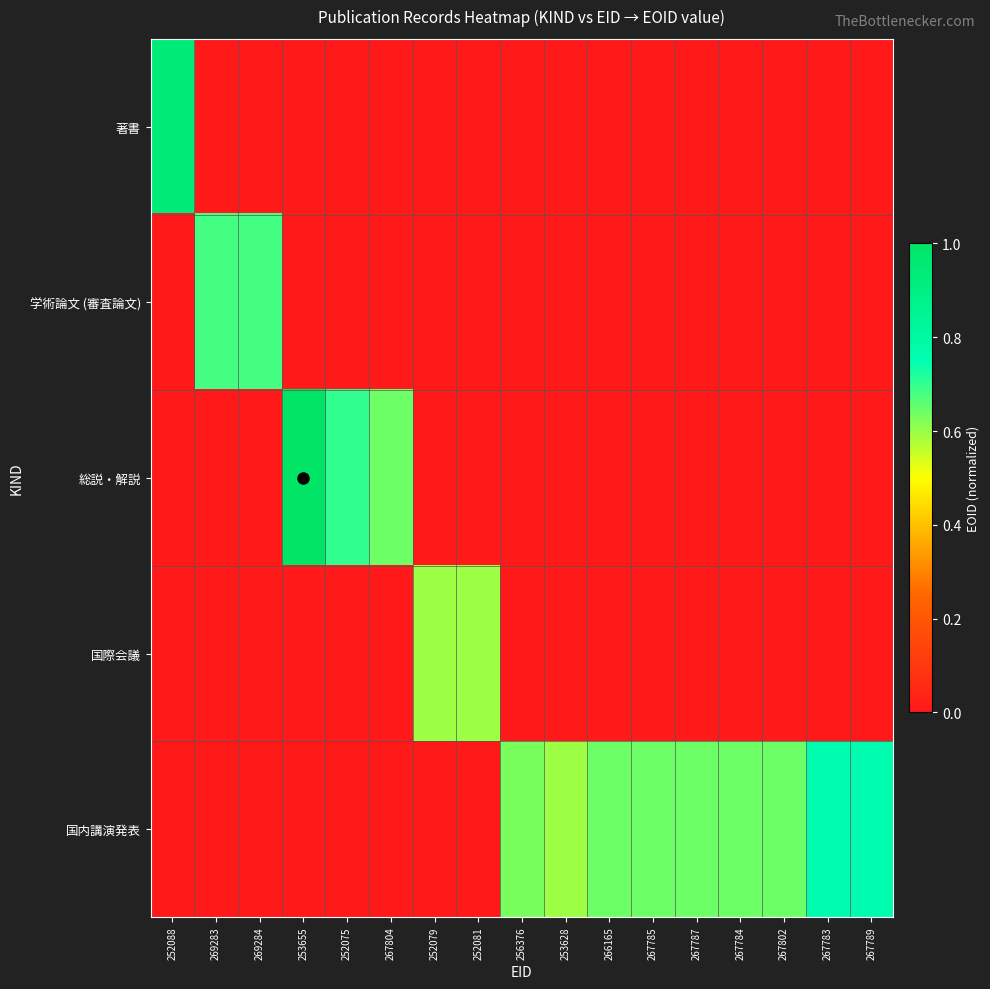

Reading right to left, list all the values displayed in this chart.

著書: 267789=0.0	267783=0.0	267802=0.0	267784=0.0	267787=0.0	267785=0.0	266165=0.0	253628=0.0	256376=0.0	252081=0.0	252079=0.0	267804=0.0	252075=0.0	253655=0.0	269284=0.0	269283=0.0	252088=0.9
学術論文 (審査論文): 267789=0.0	267783=0.0	267802=0.0	267784=0.0	267787=0.0	267785=0.0	266165=0.0	253628=0.0	256376=0.0	252081=0.0	252079=0.0	267804=0.0	252075=0.0	253655=0.0	269284=0.7	269283=0.7	252088=0.0
総説・解説: 267789=0.0	267783=0.0	267802=0.0	267784=0.0	267787=0.0	267785=0.0	266165=0.0	253628=0.0	256376=0.0	252081=0.0	252079=0.0	267804=0.6	252075=0.7	253655=1.0	269284=0.0	269283=0.0	252088=0.0
国際会議: 267789=0.0	267783=0.0	267802=0.0	267784=0.0	267787=0.0	267785=0.0	266165=0.0	253628=0.0	256376=0.0	252081=0.6	252079=0.6	267804=0.0	252075=0.0	253655=0.0	269284=0.0	269283=0.0	252088=0.0
国内講演発表: 267789=0.8	267783=0.8	267802=0.6	267784=0.6	267787=0.6	267785=0.6	266165=0.6	253628=0.6	256376=0.6	252081=0.0	252079=0.0	267804=0.0	252075=0.0	253655=0.0	269284=0.0	269283=0.0	252088=0.0